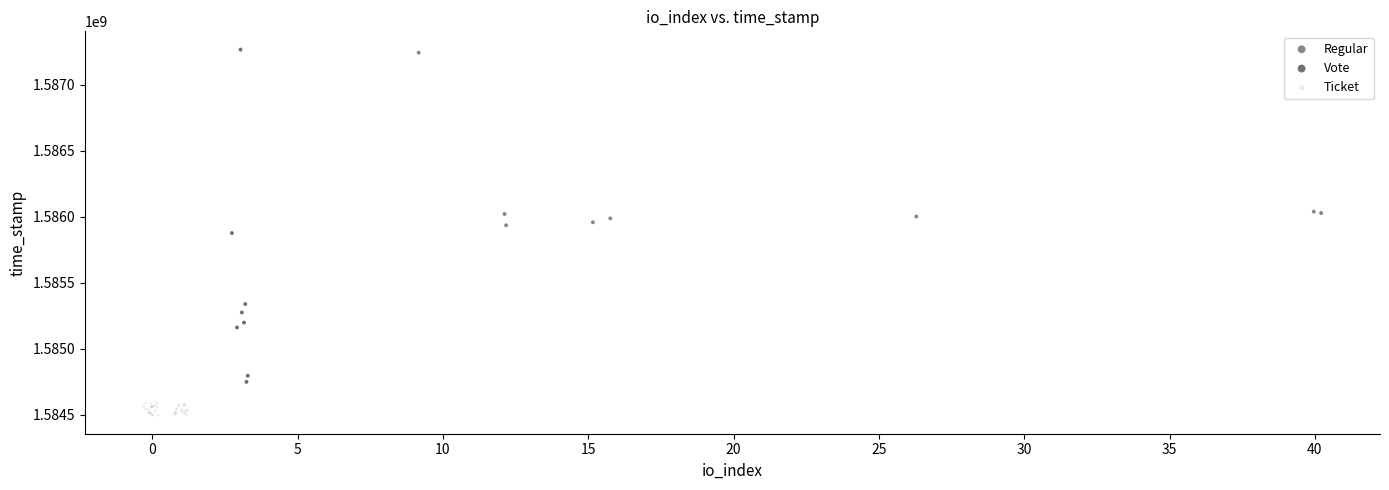

Which series contains the lowest Y value?

Ticket